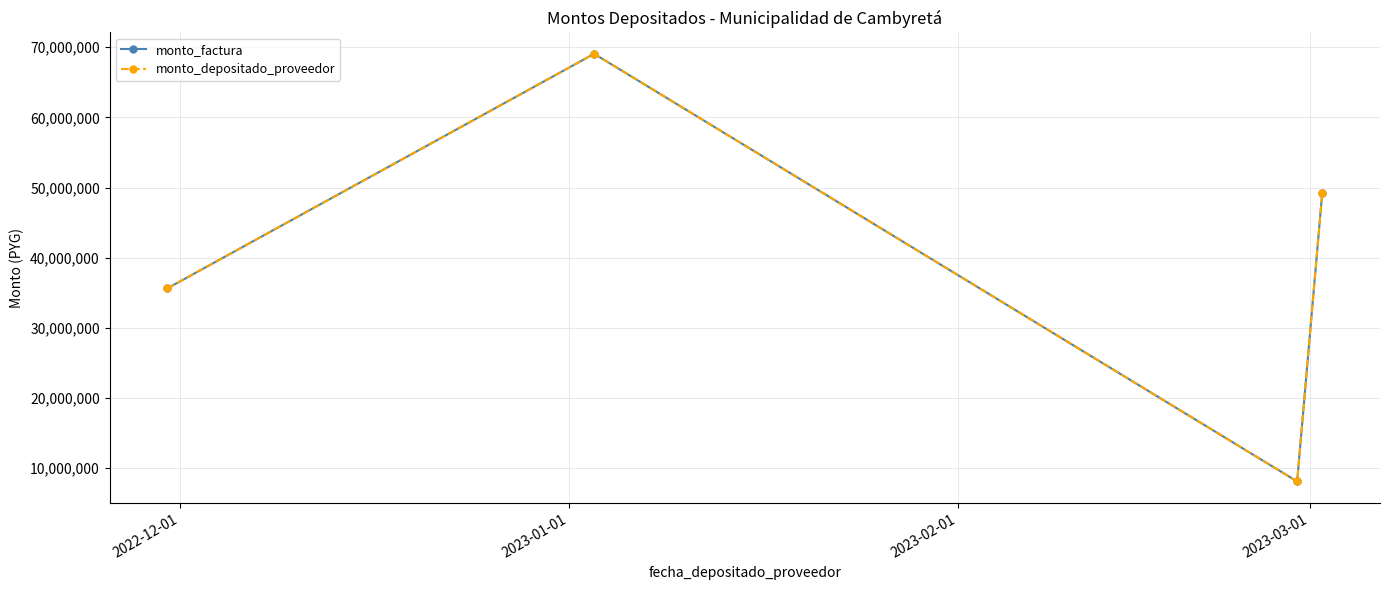

What is the average value of the monto_depositado_proveedor series?

40516788